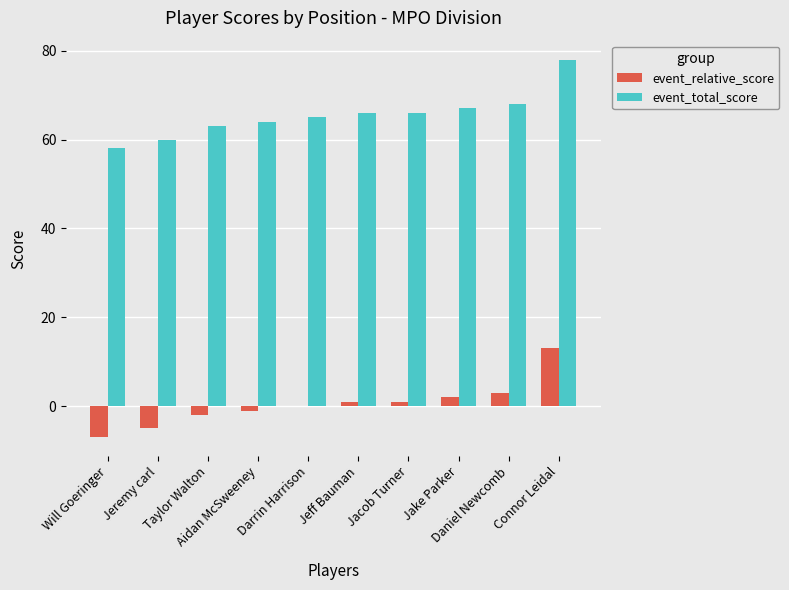

How many categories are shown in the chart?

10